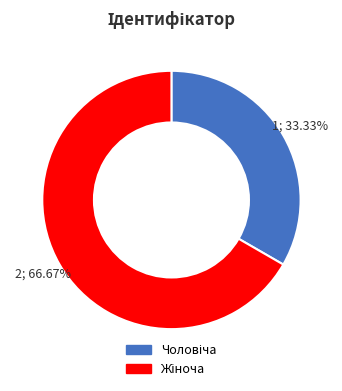

Does any single category account for the majority?

Yes